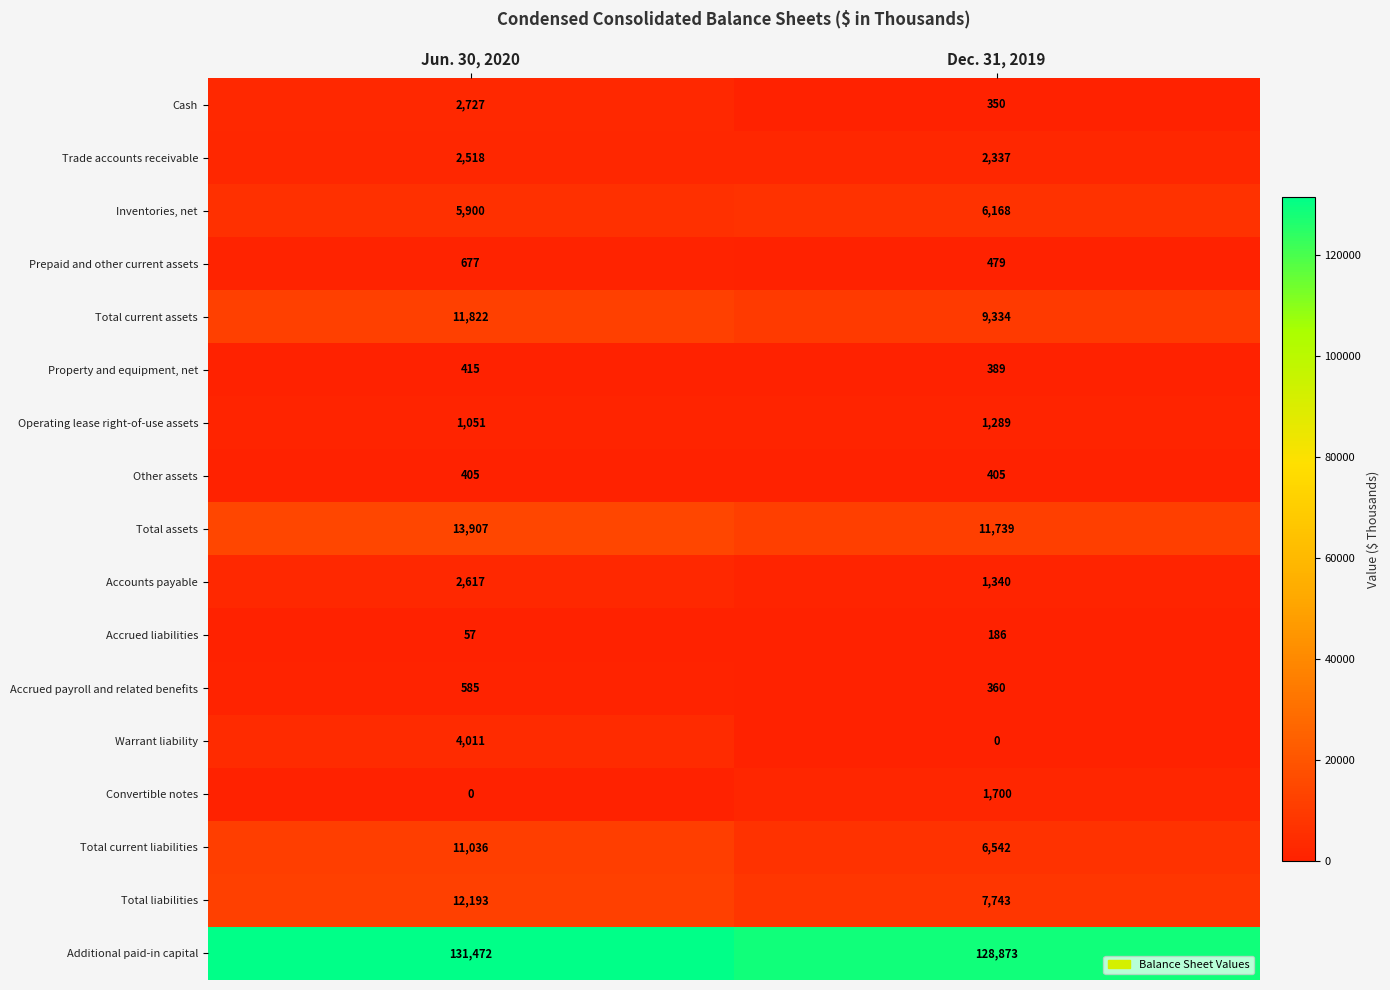

What is the difference between the maximum and minimum values in the Total current liabilities series?

4494